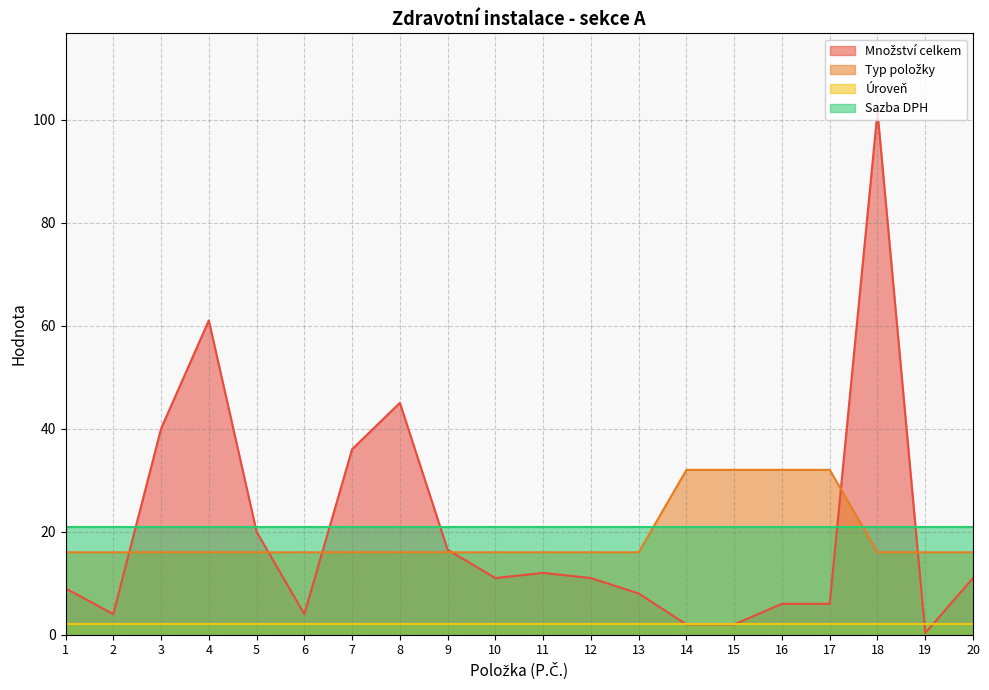

What is the lowest value of the Sazba DPH series?

21.0